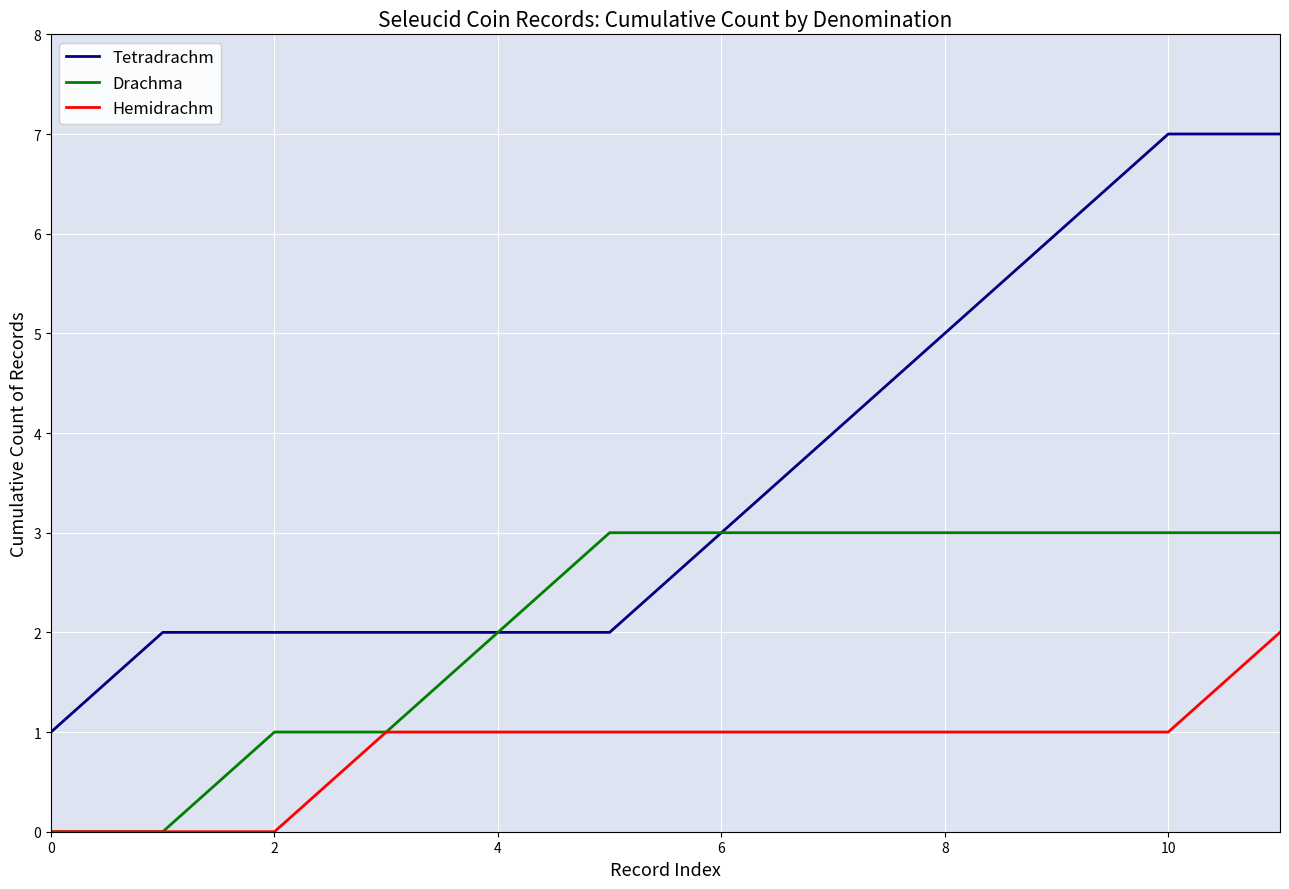

Which series has the largest range (max minus min)?

Tetradrachm